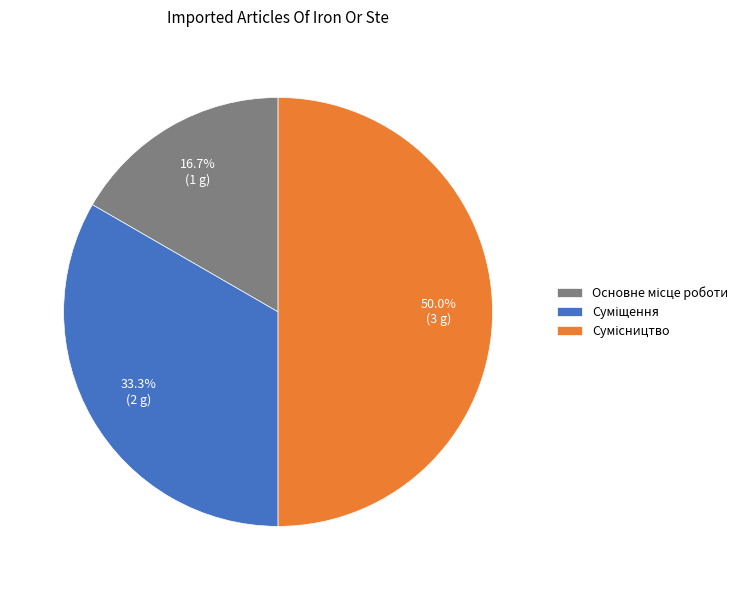

What percentage is NOT represented by Основне місце роботи?

83.3%